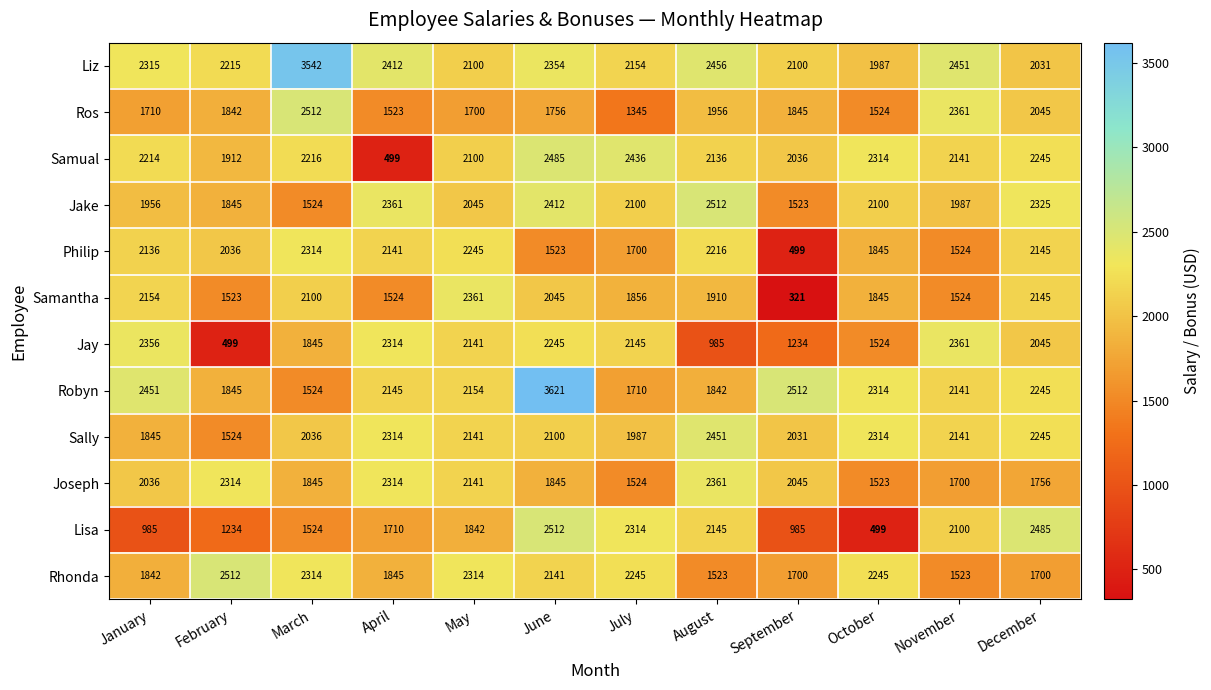

Which series has the largest range (max minus min)?

Robyn